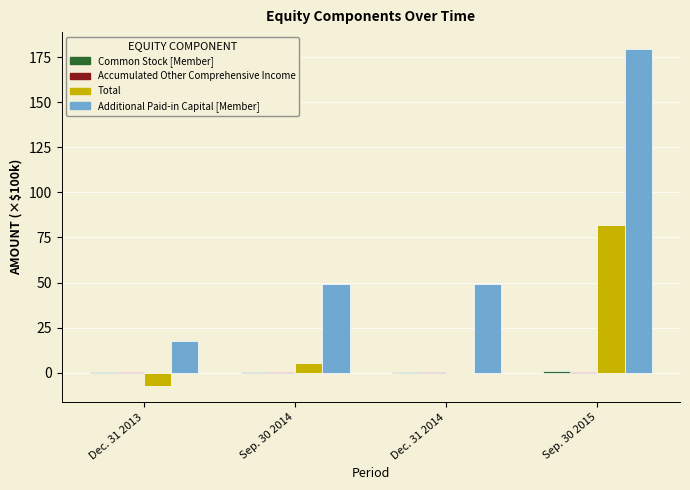

What is the greatest value displayed?

179.5